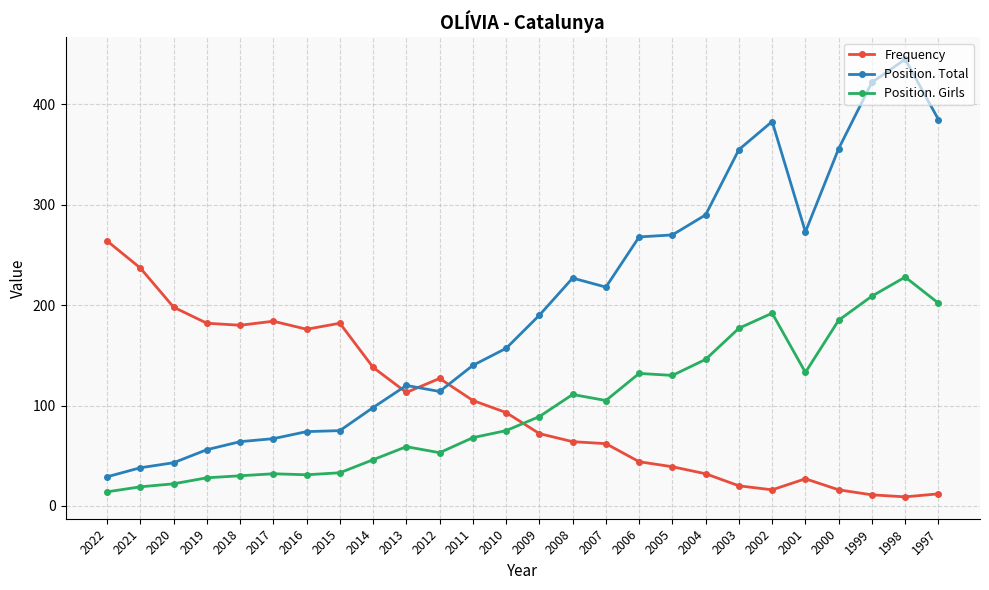

Is it true that Position. Total equals 268 at 2006?

True